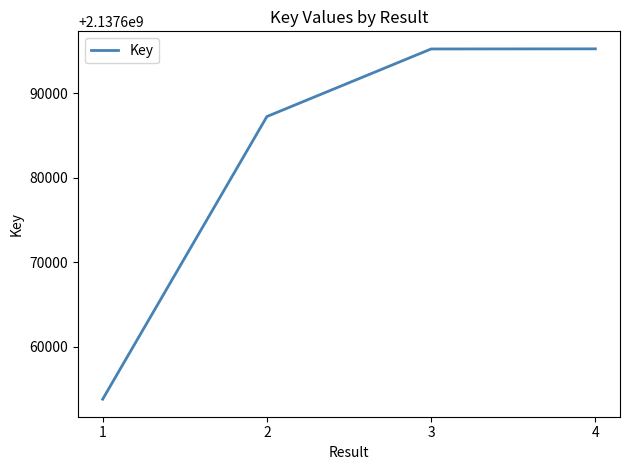

How many lines are shown in the chart?

1